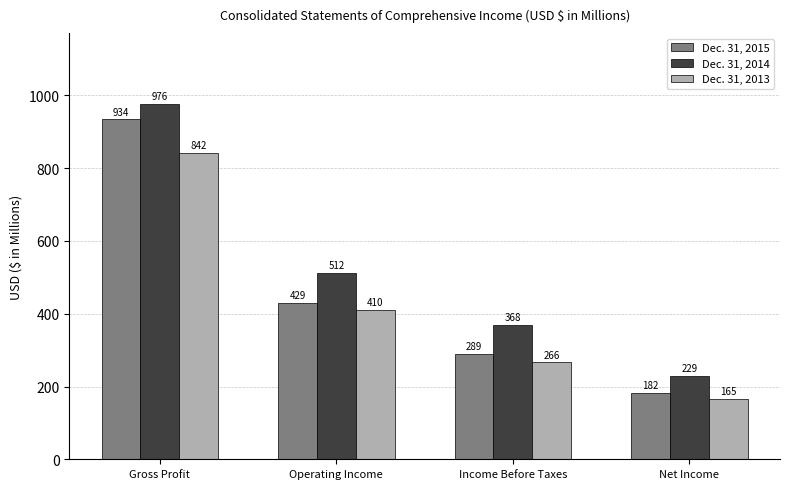

What value does the Dec. 31, 2015 series have at Operating Income?

428.9